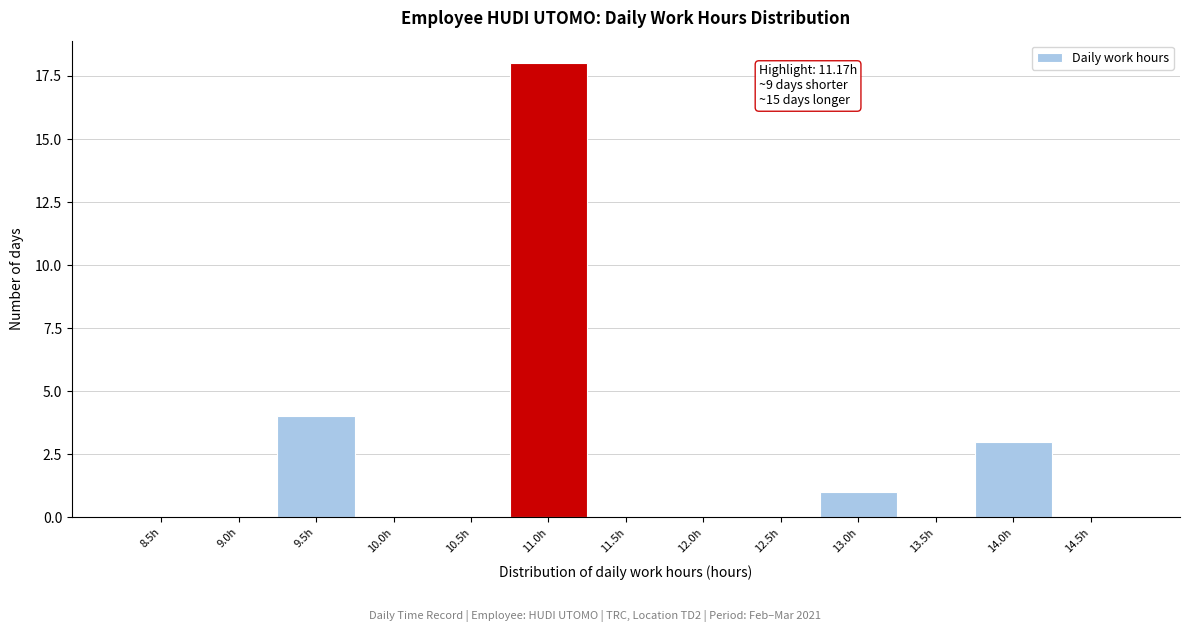

Reading left to right, transcribe all the data shown in this chart.

8.5h=0	9.0h=0	9.5h=4	10.0h=0	10.5h=0	11.0h=18	11.5h=0	12.0h=0	12.5h=0	13.0h=1	13.5h=0	14.0h=3	14.5h=0